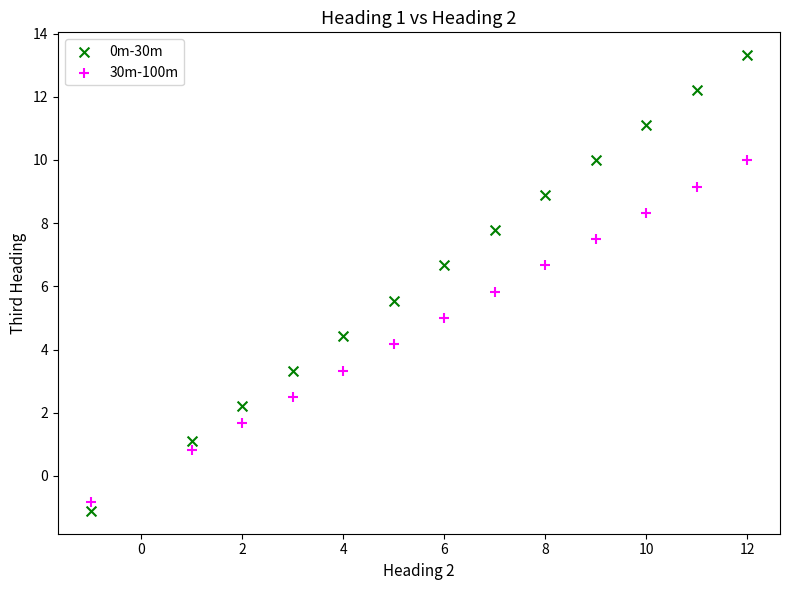

Across all data points, what is the range of Y values (max minus min)?

14.4